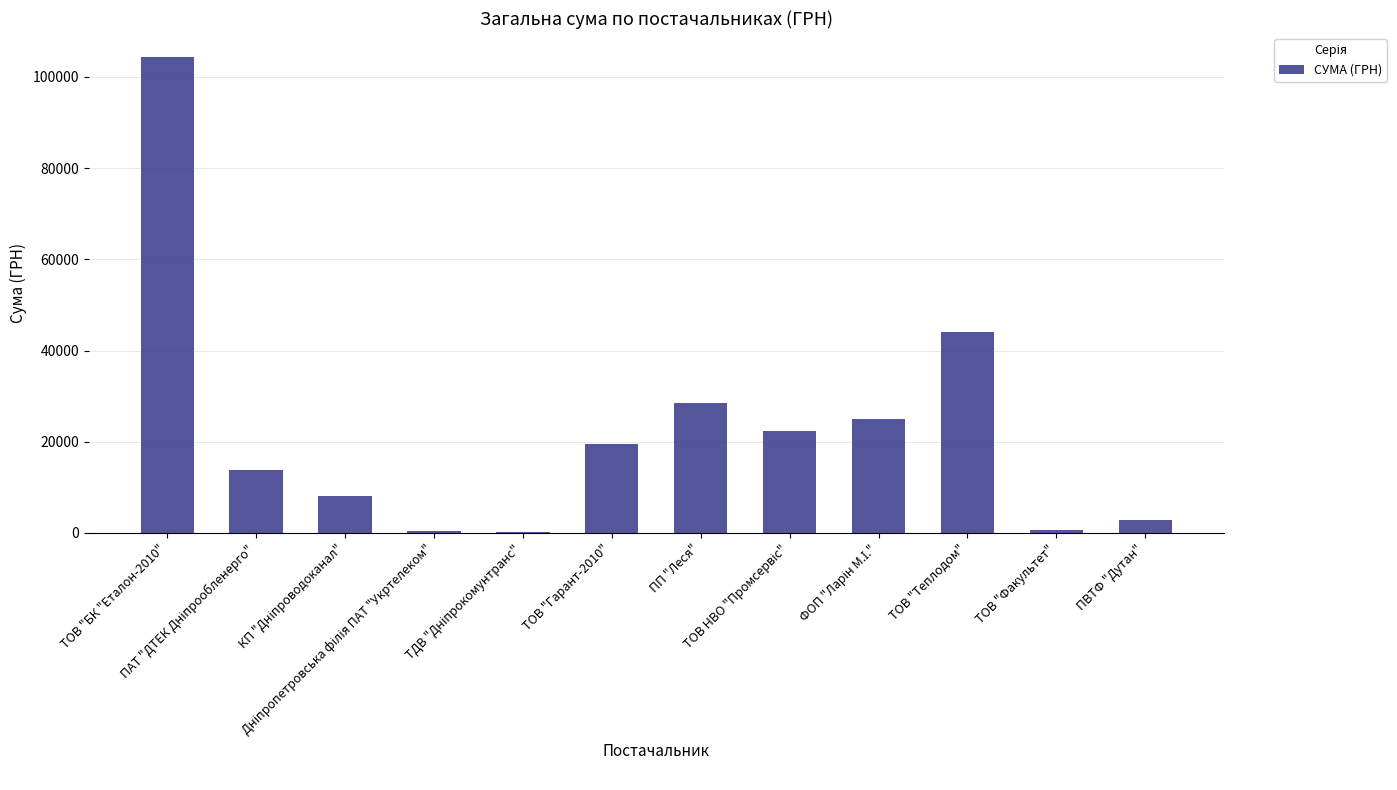

What is the difference between the maximum and minimum values?

104264.3